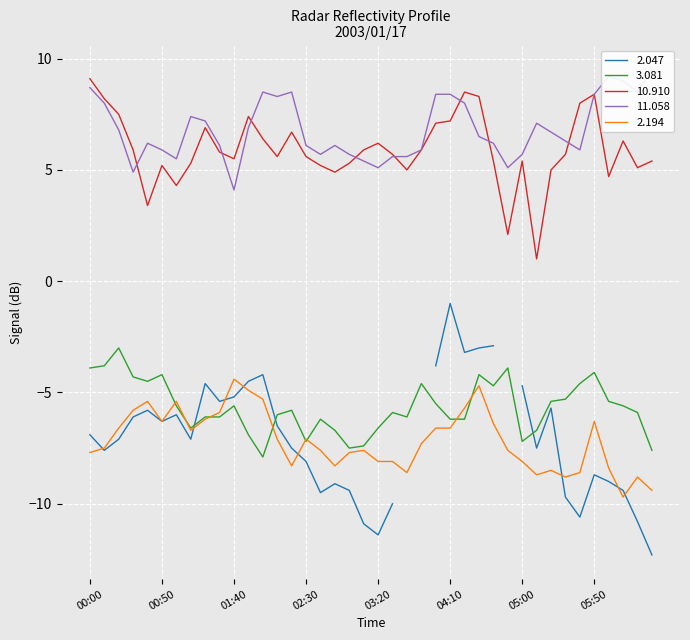

True or false: 2.194 and 10.910 intersect in this chart.

False